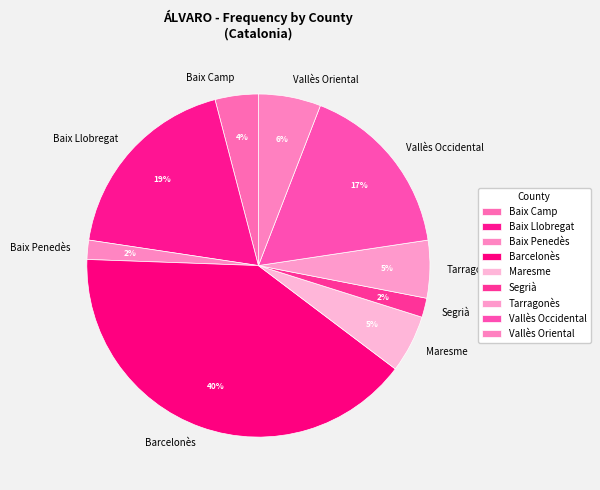

Which has a higher value, Vallès Oriental or Segrià?

Vallès Oriental